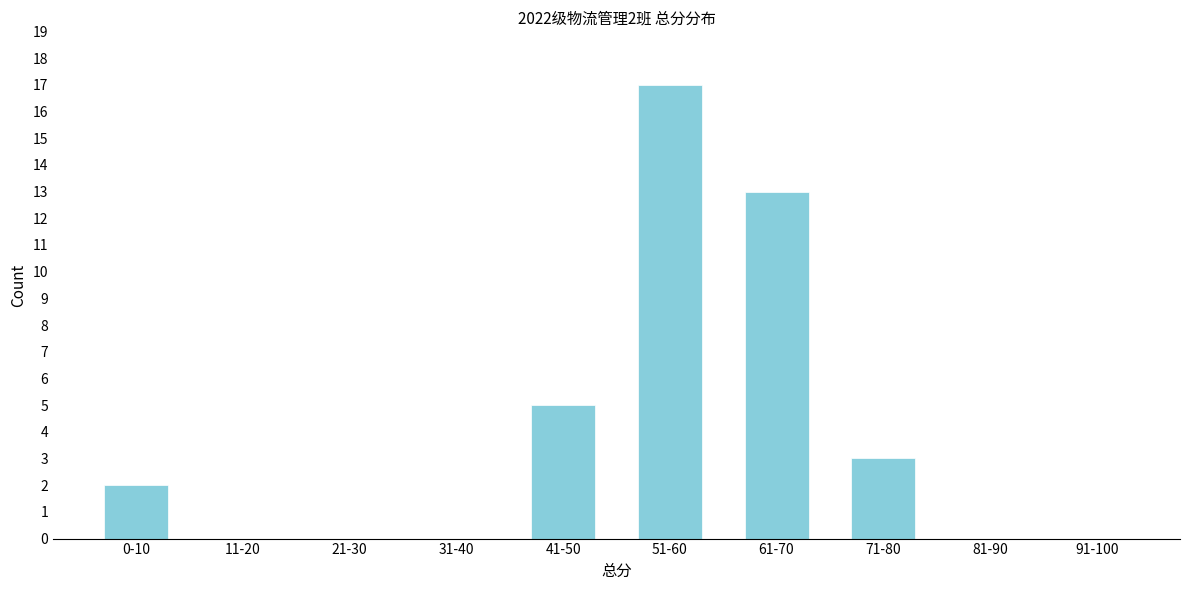

Reading left to right, transcribe all the data shown in this chart.

0-10=2	11-20=0	21-30=0	31-40=0	41-50=5	51-60=17	61-70=13	71-80=3	81-90=0	91-100=0